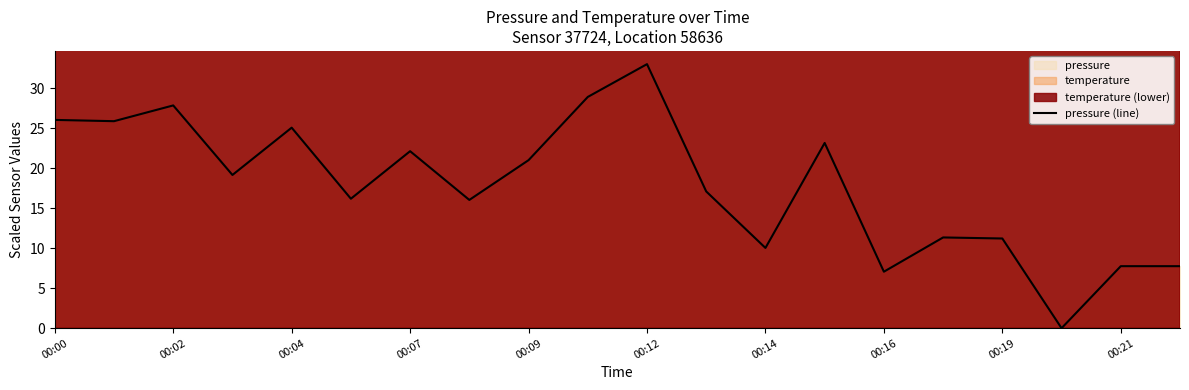

What is the value of the 7th point from the left?

22.1